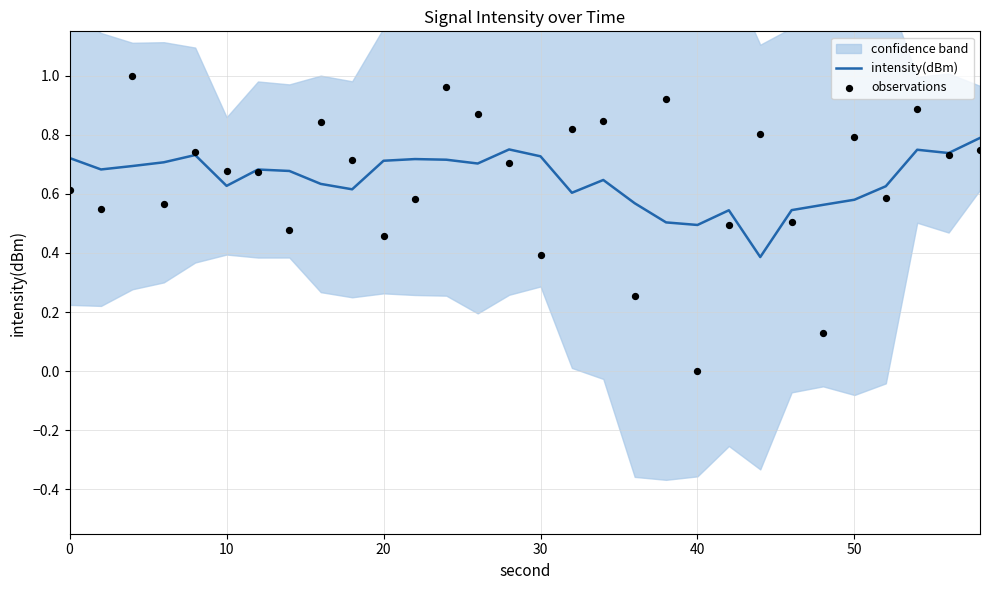

What is the lowest value of the intensity(dBm) series?

0.4